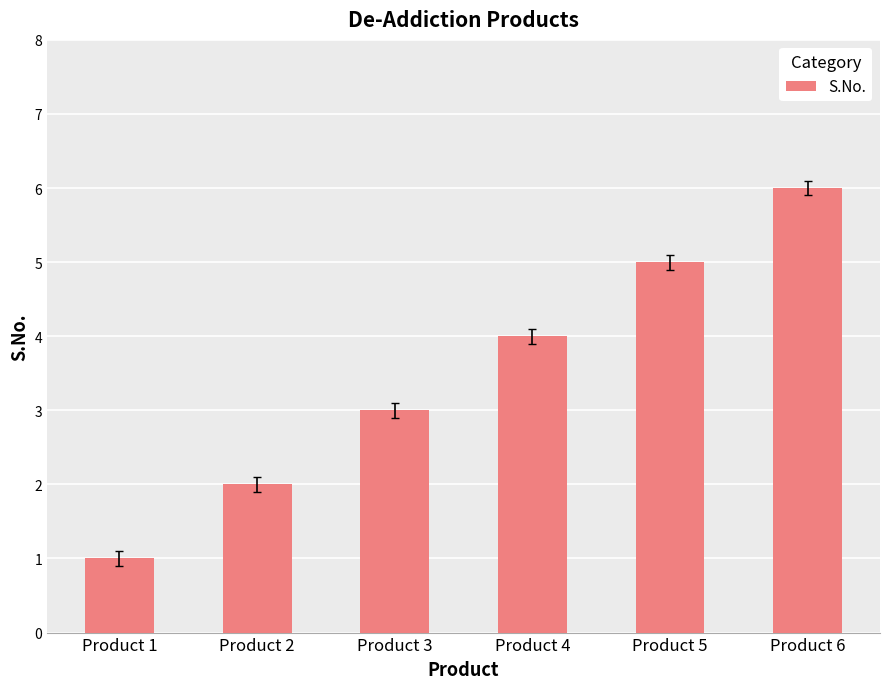

Reading right to left, what are all the values shown in this chart?

6	5	4	3	2	1